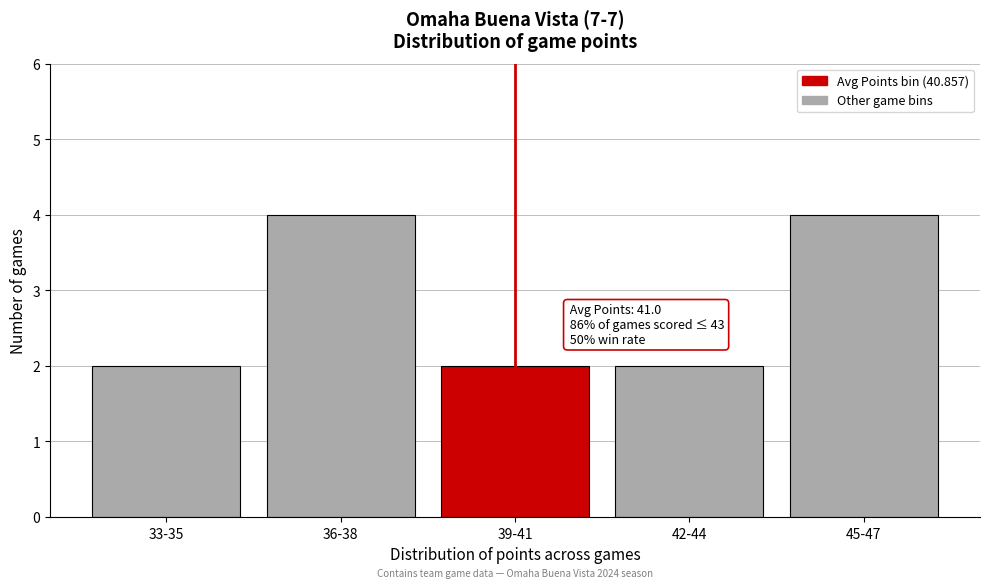

Reading left to right, extract all data points from this chart.

2	4	2	2	4